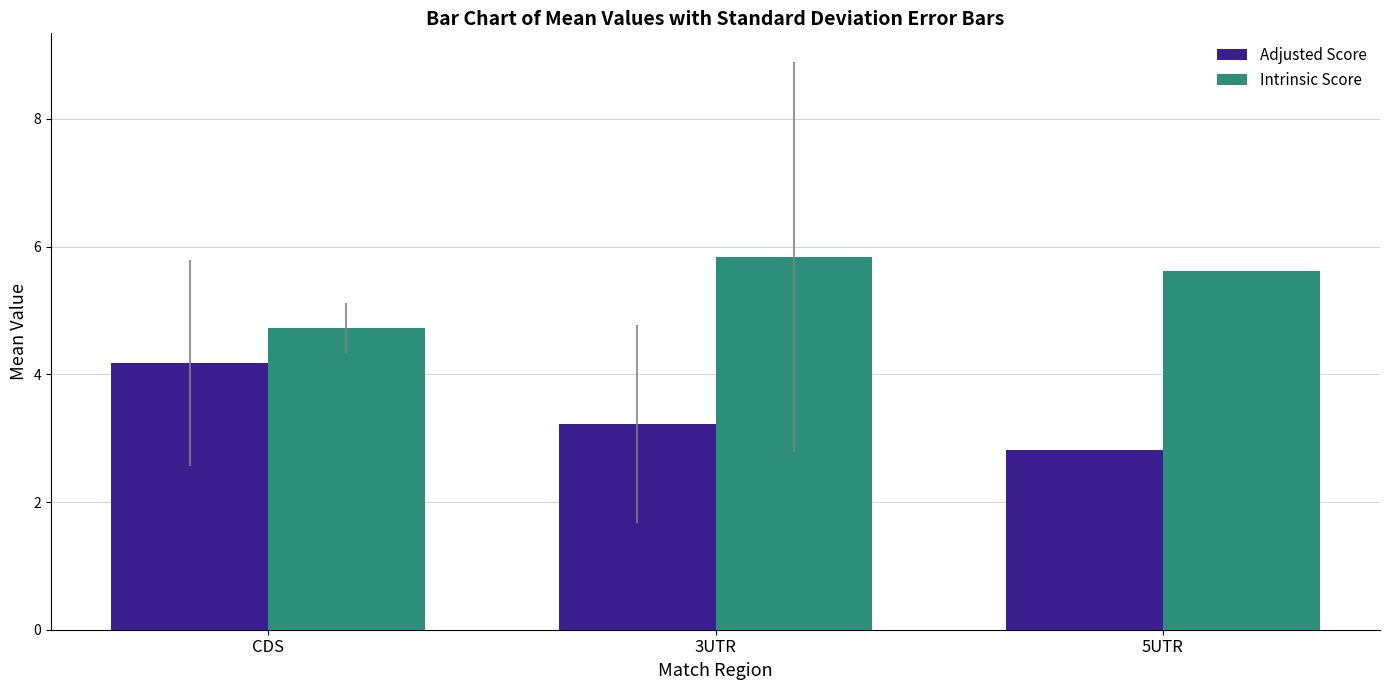

What is the smallest value displayed?

2.8